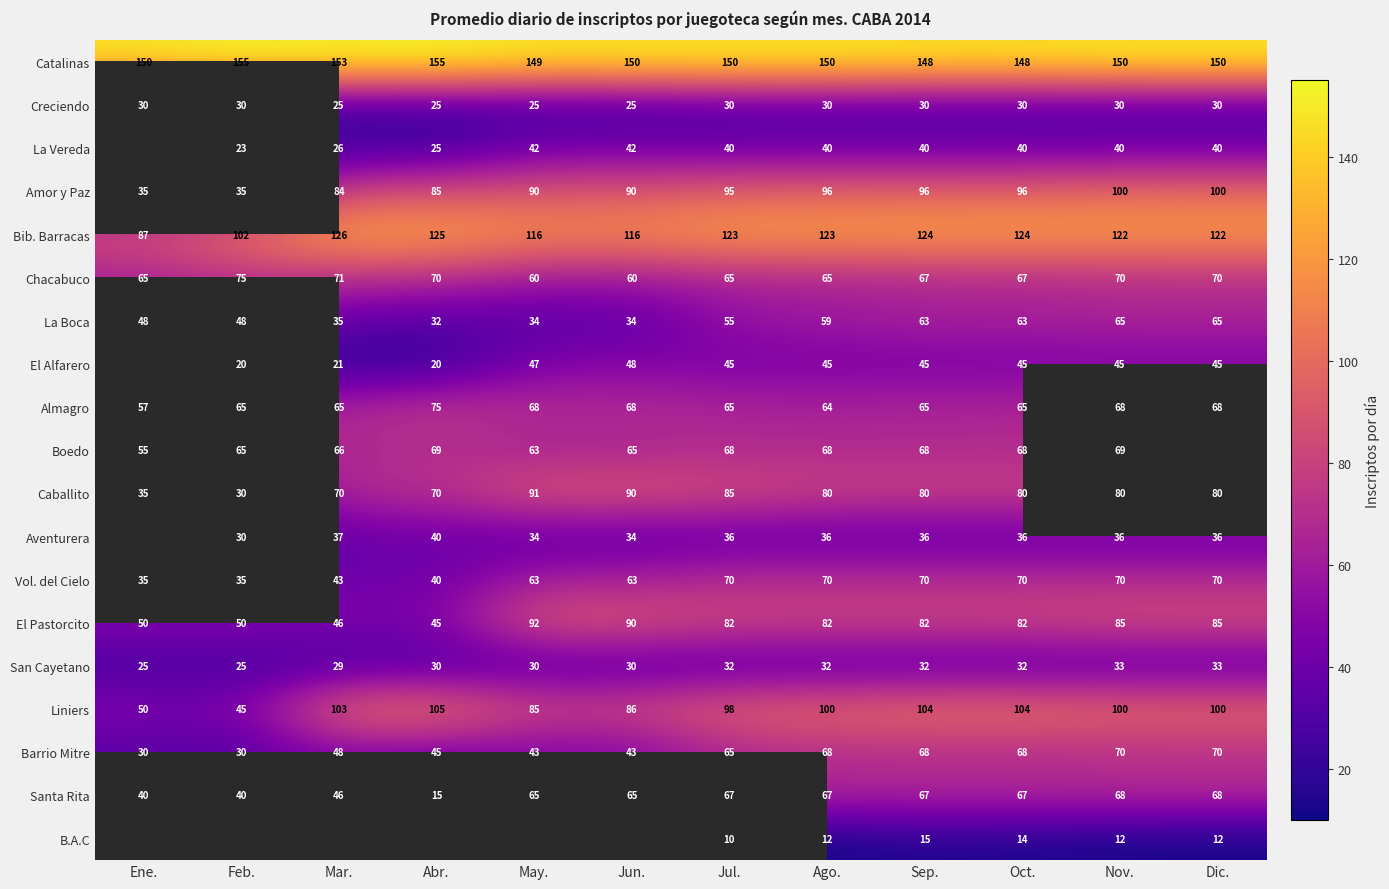

Is it true that Aventurera equals 17 at Ago.?

False